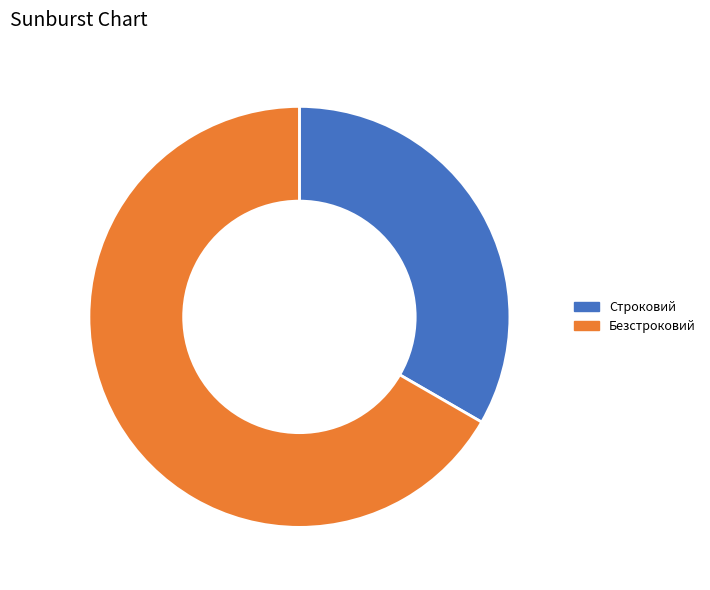

What is the ratio of the value at Строковий to the value at Безстроковий?

0.5